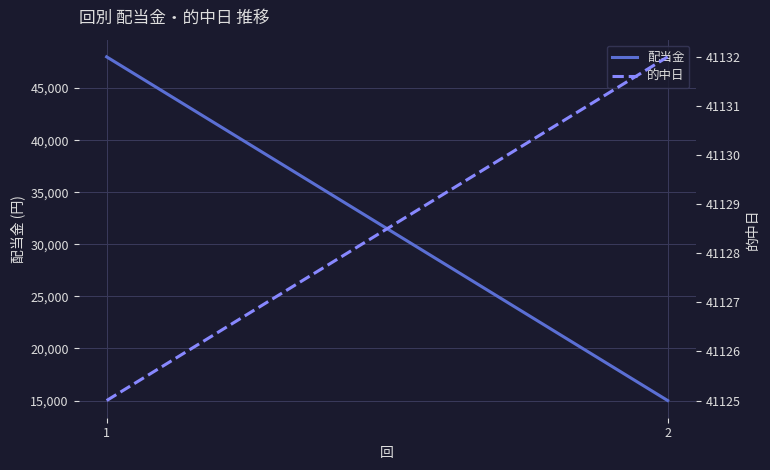

At which category does the chart reach its minimum across all series?

2